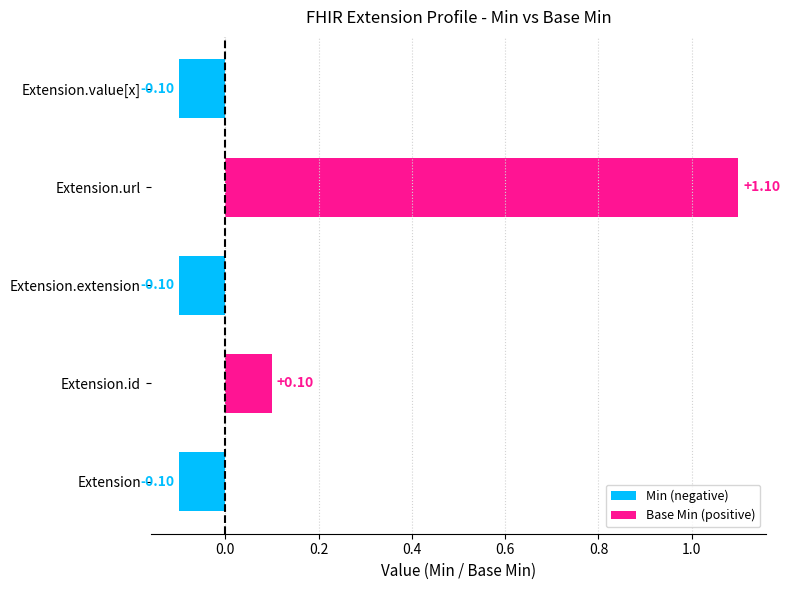

Count the number of values greater than 0.

2